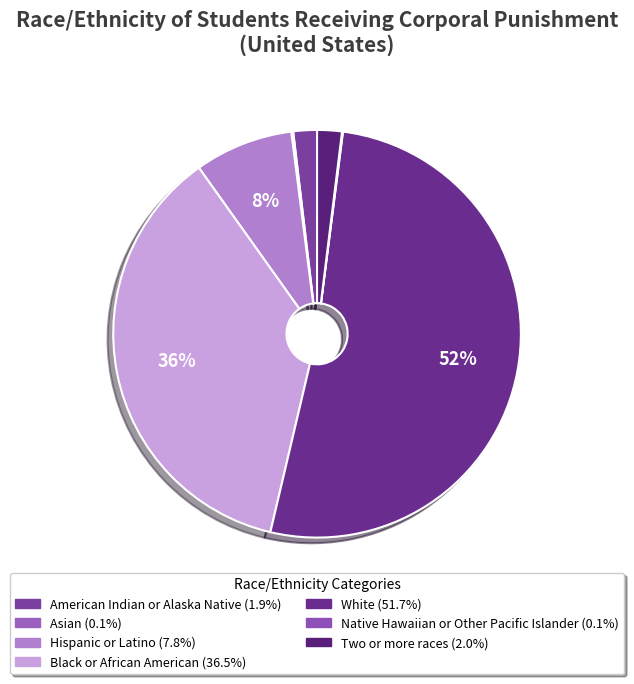

Which category has the smallest portion of the pie?

Native Hawaiian or Other Pacific Islander